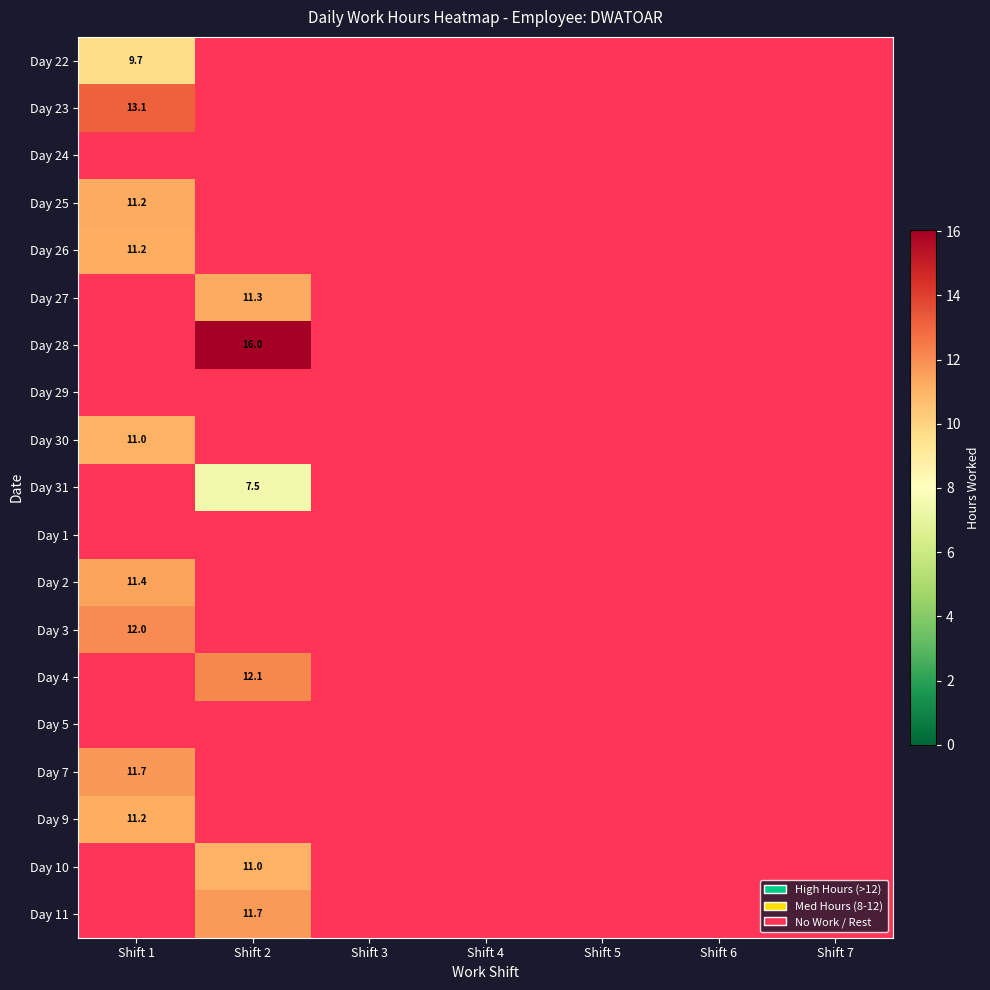

Rank the series at Shift 6 from highest to lowest value.

Day 22, Day 23, Day 24, Day 25, Day 26, Day 27, Day 28, Day 29, Day 30, Day 31, Day 1, Day 2, Day 3, Day 4, Day 5, Day 7, Day 9, Day 10, Day 11